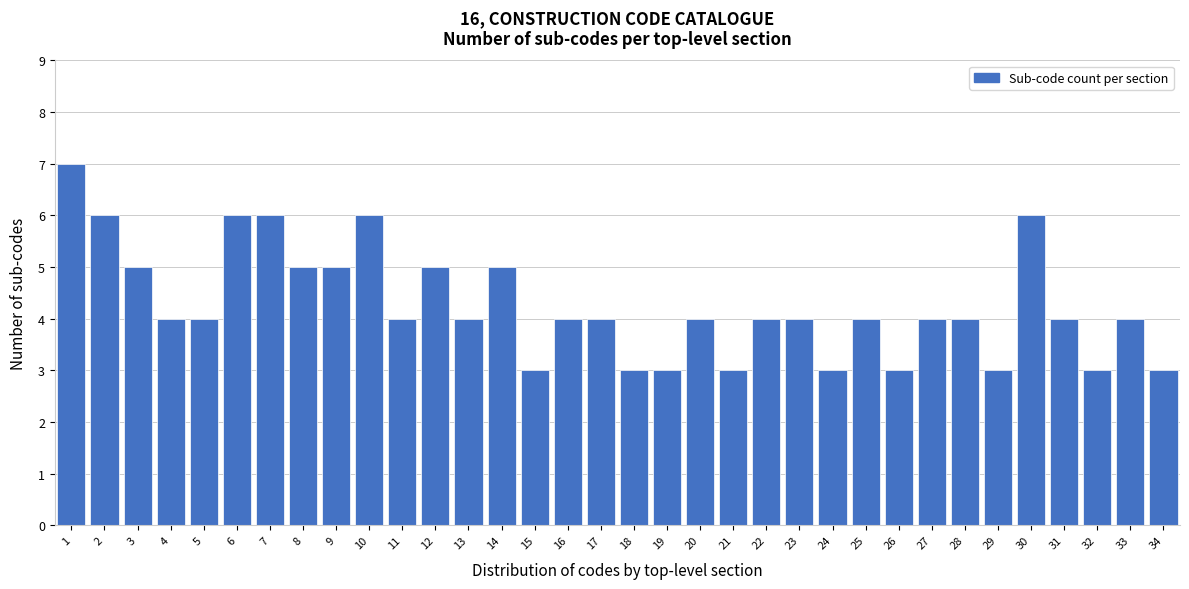

Approximately how many times larger is the value at 33 compared to 17?

1.0